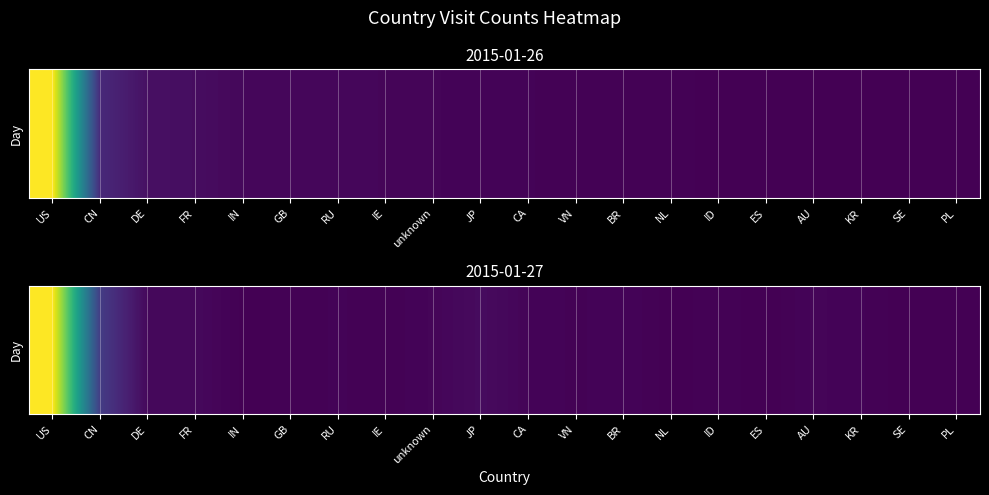

What is the sum of the values at unknown and RU?

424